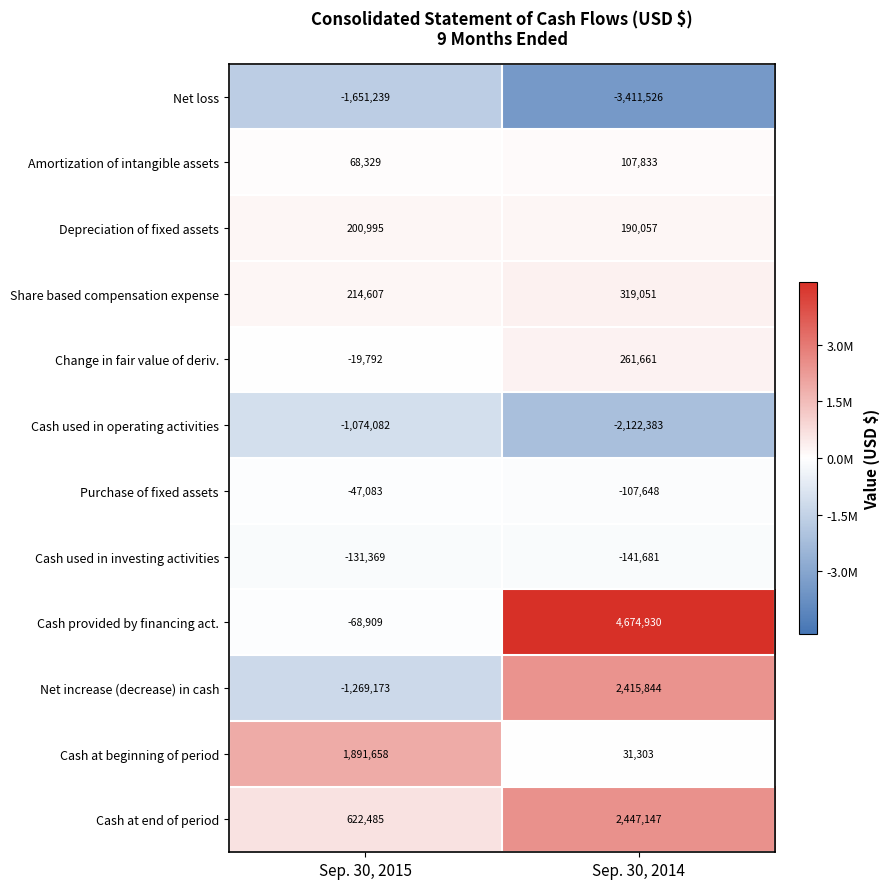

How many series are shown in this chart?

12